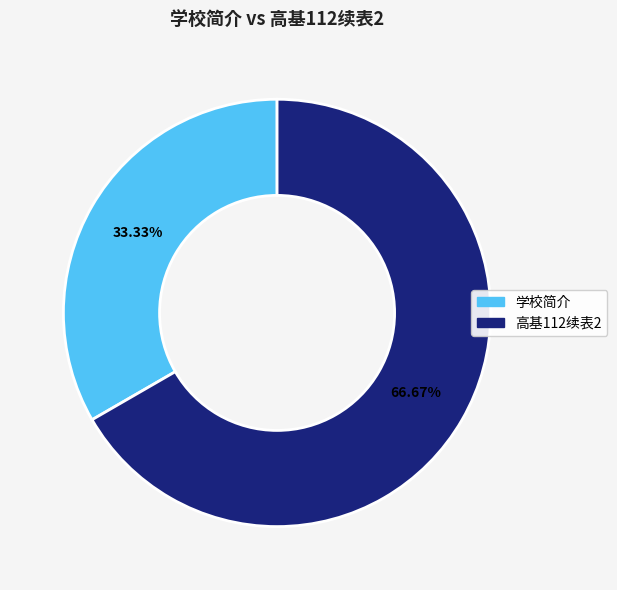

How many segments does this pie chart have?

2